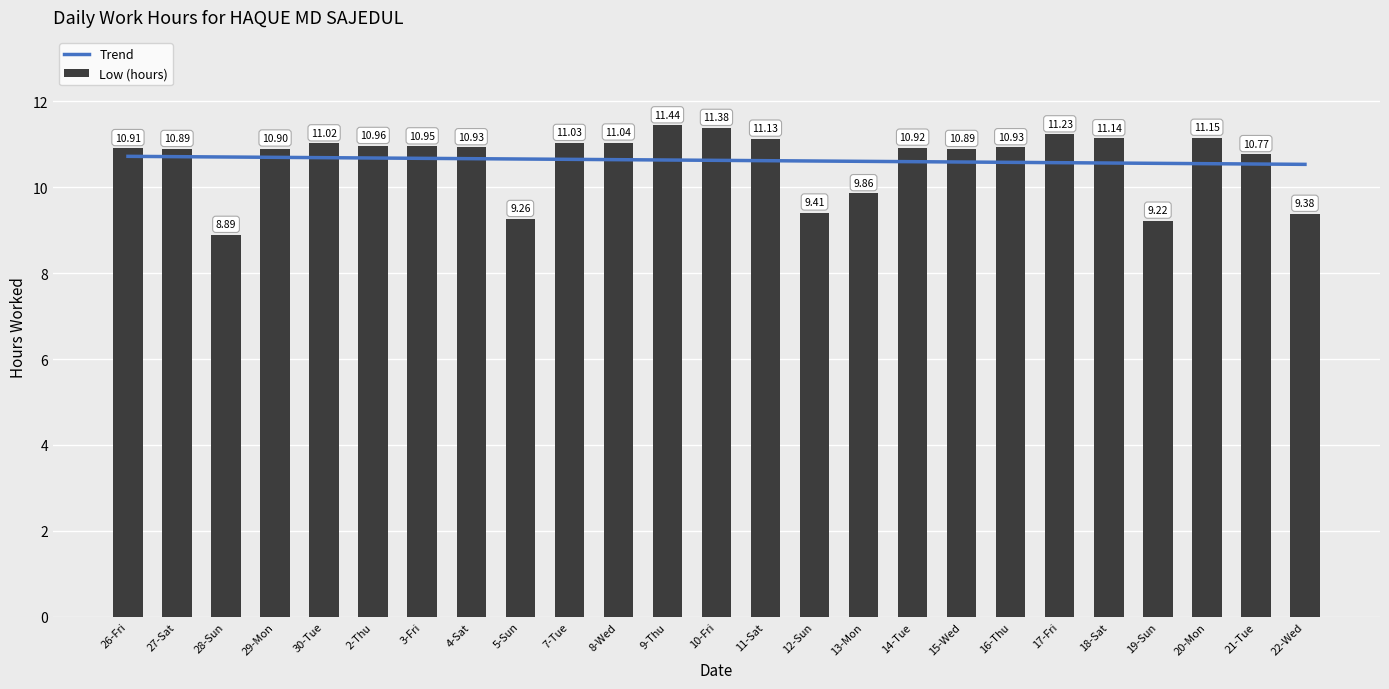

Are the bars grouped side by side (vs. stacked)?

No